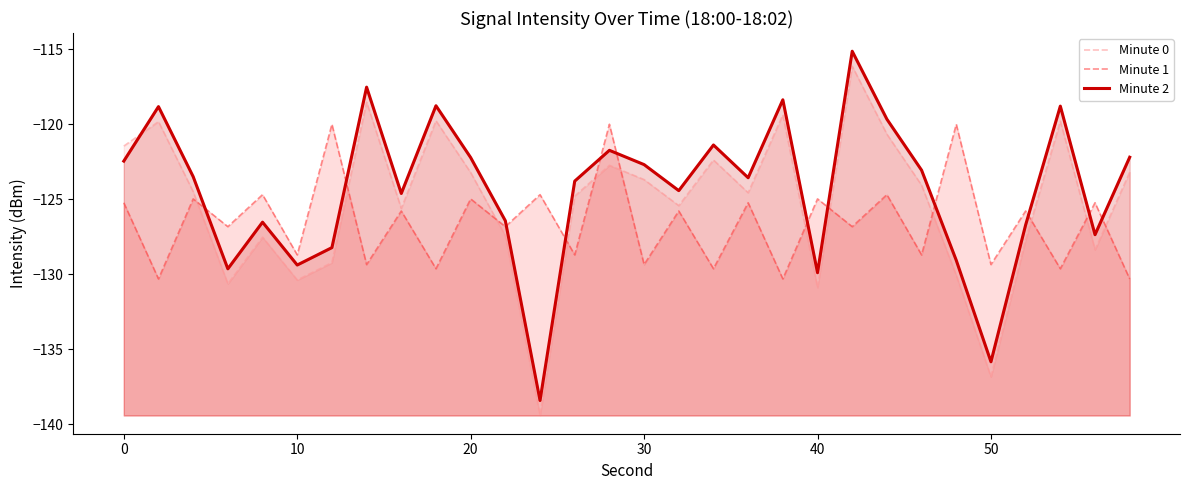

How many intersections are there between Minute 1 and Minute 0?

12